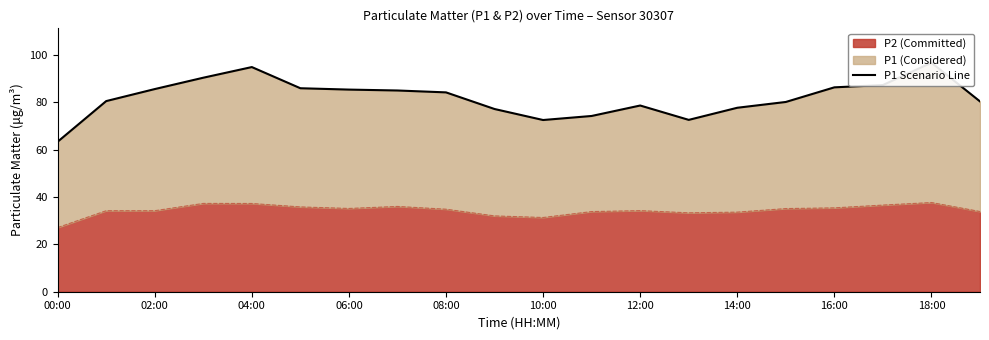

What is the greatest value displayed?

96.8